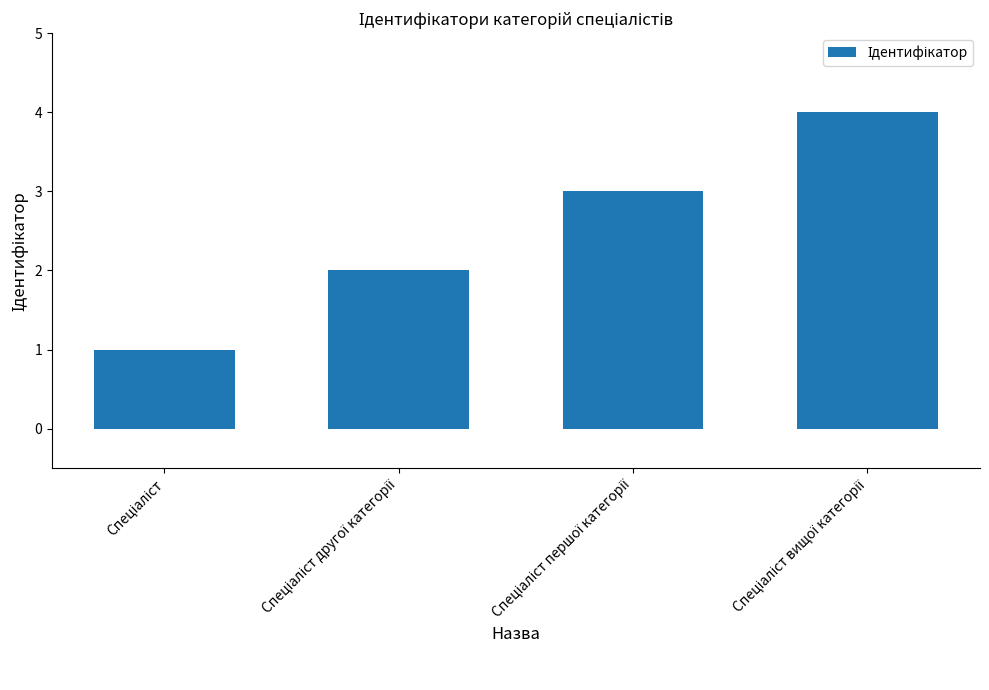

What is the maximum value shown in the chart?

4